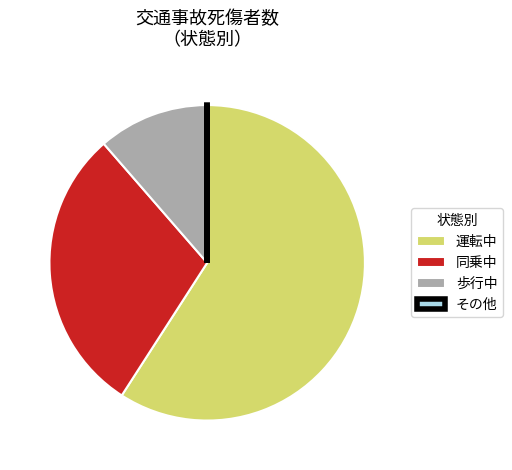

True or false: 同乗中 accounts for 24% of the total.

False